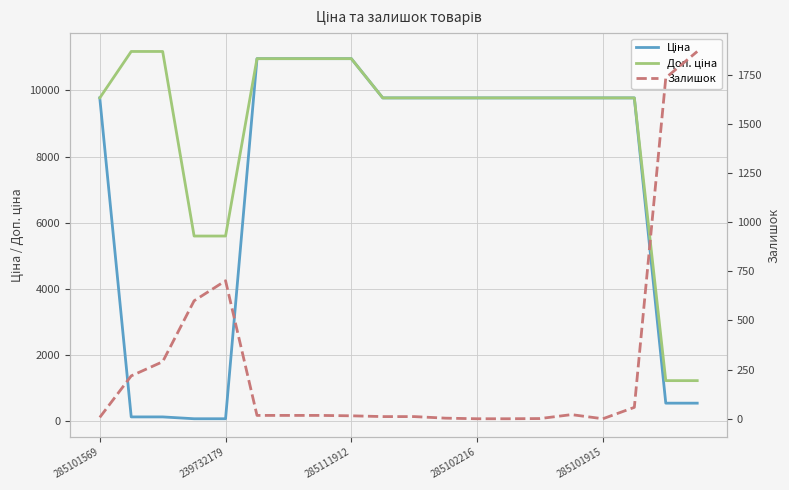

Which has a higher value, 8 or 5?

8